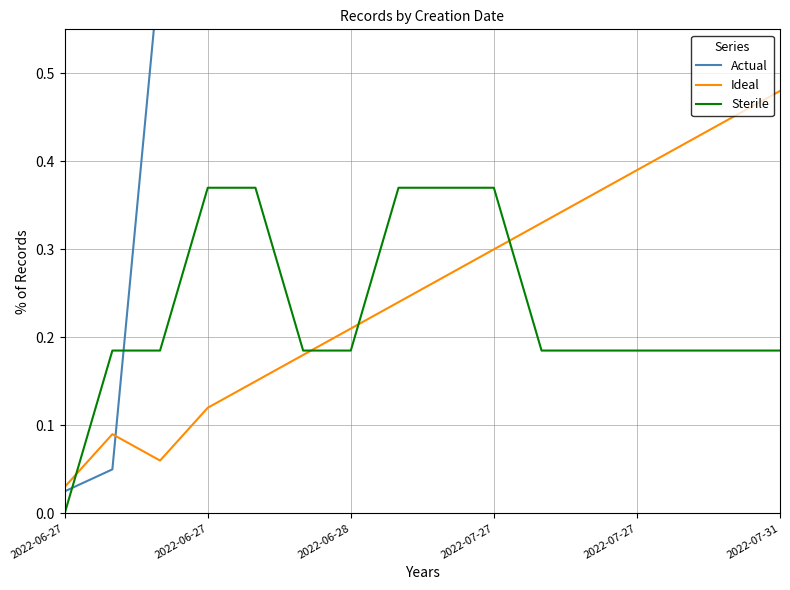

What is the label of the 4th point from the left?

2022-06-27